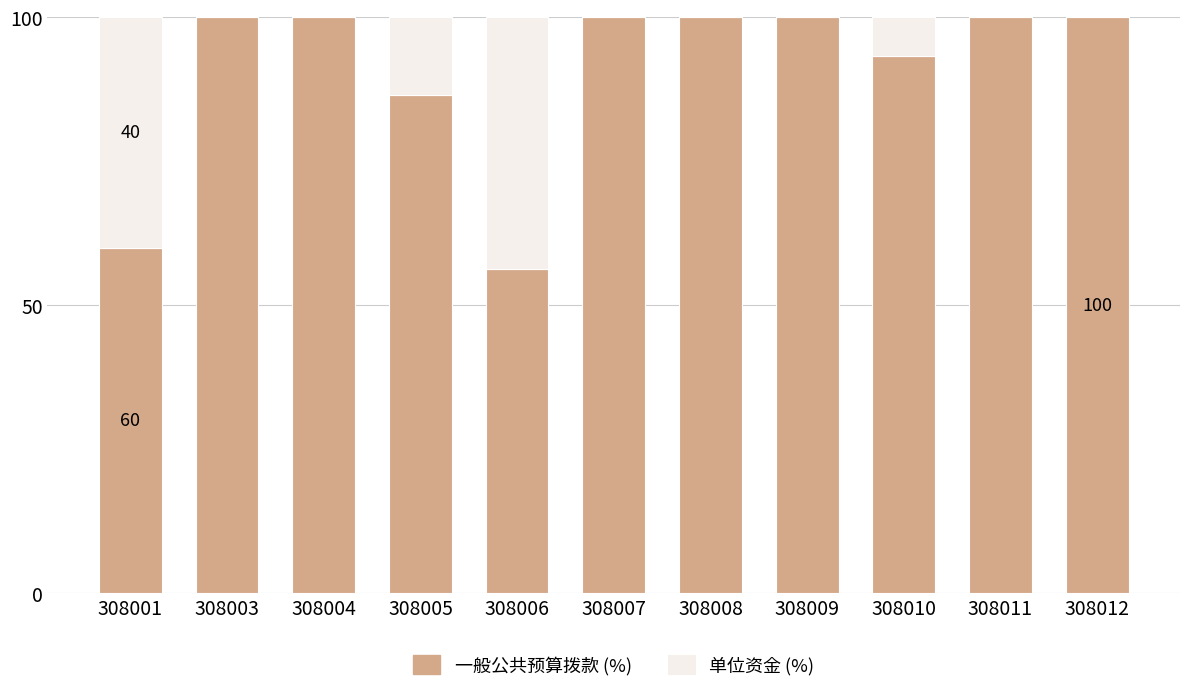

Where is 一般公共预算拨款 (%) nearest to the value 78?

308005